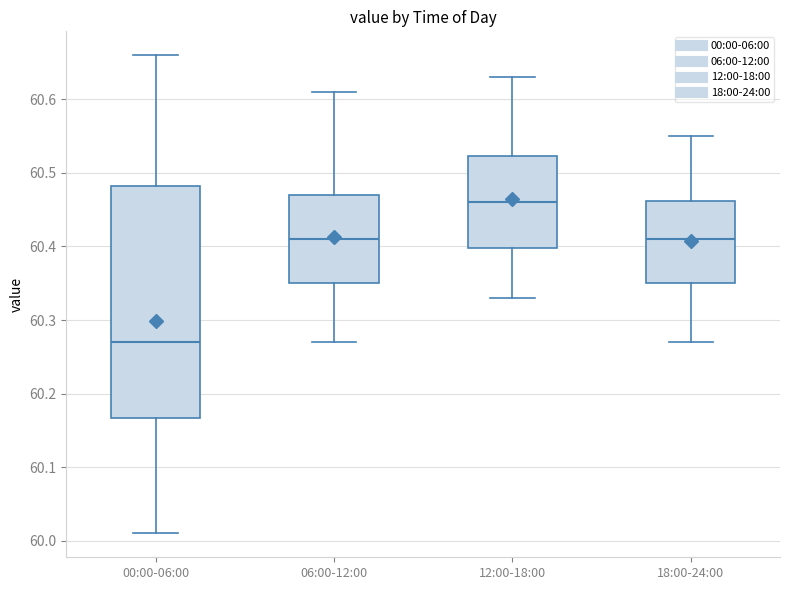

Where does the lower whisker of the box for 12:00-18:00 end on the y-axis? The values are not printed on the chart, so give them approximately, as read against the axis.

60.33